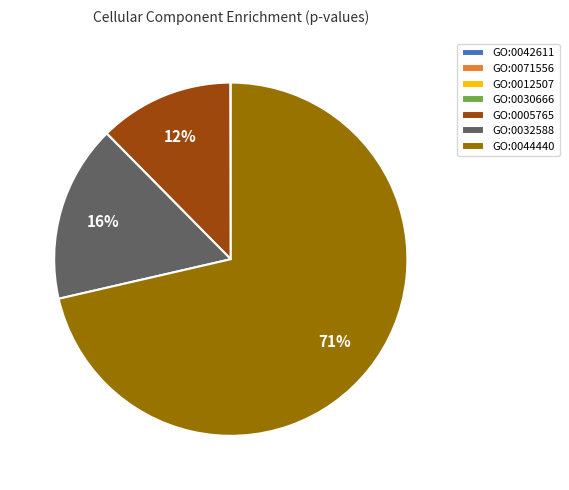

Does GO:0032588 account for over 50% of the chart?

No